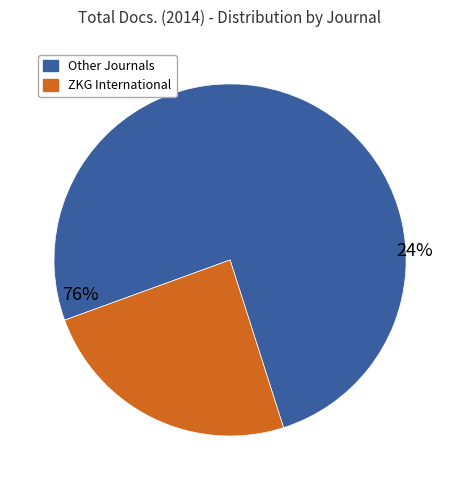

Is it true that ZKG International is 11% of the pie?

False